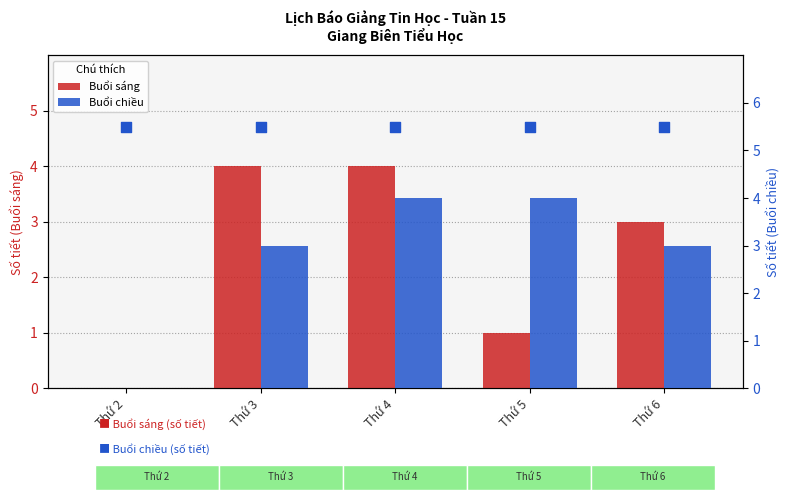

Which series has the largest total across all categories?

Buổi chiều